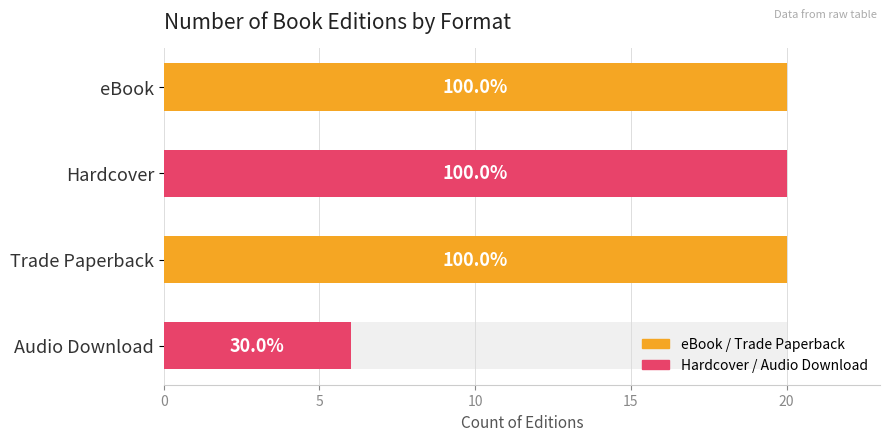

What is the difference between the second highest and minimum values?

14